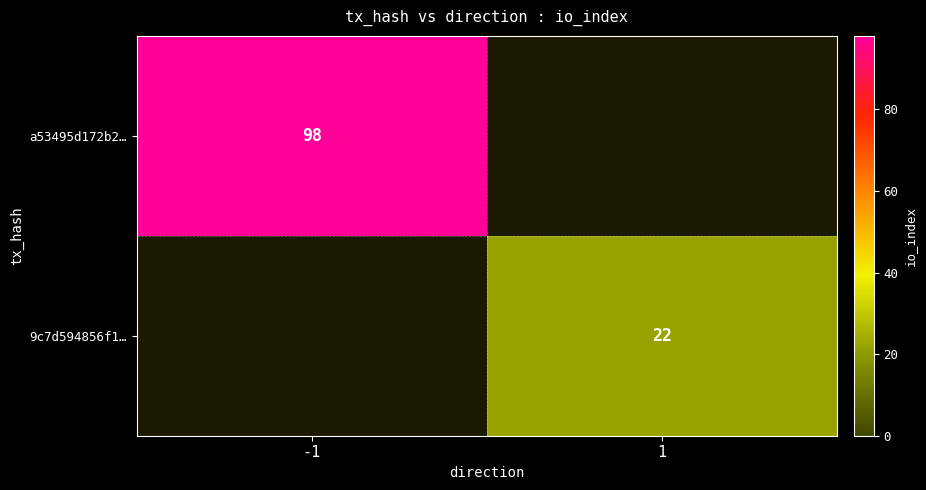

The value of a53495d172b2… at -1 is 98. True or false?

True